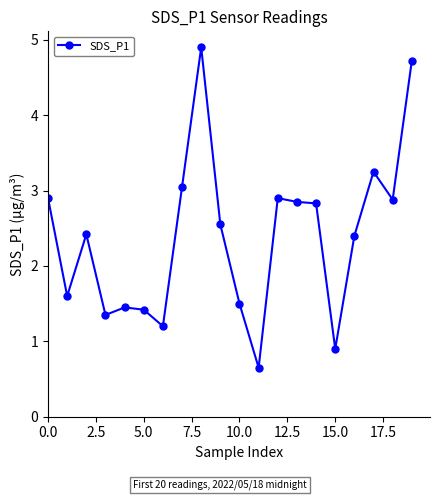

What is the value of the 19th point from the left?

2.9